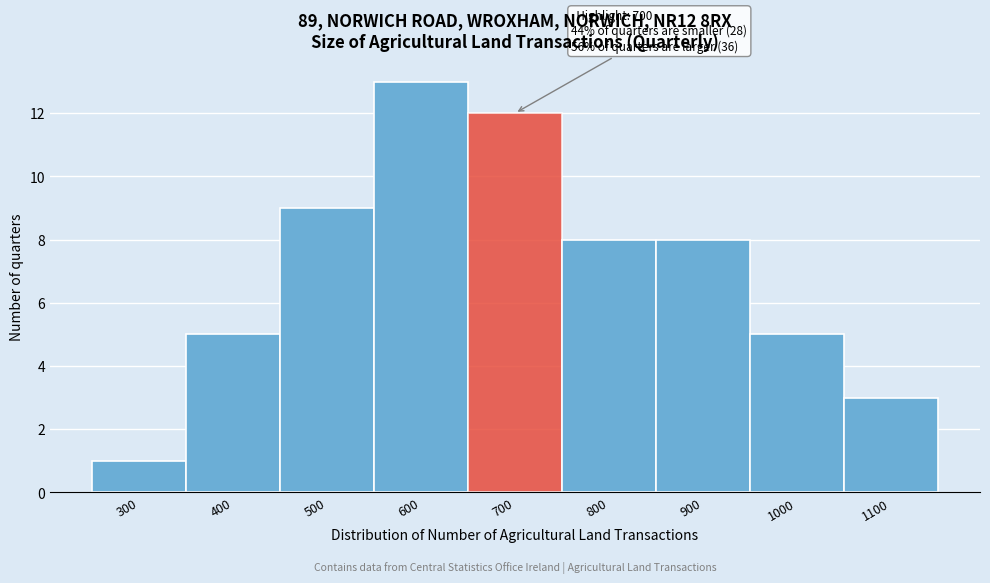

Reading left to right, list all the values displayed in this chart.

300=1	400=5	500=9	600=13	700=12	800=8	900=8	1000=5	1100=3